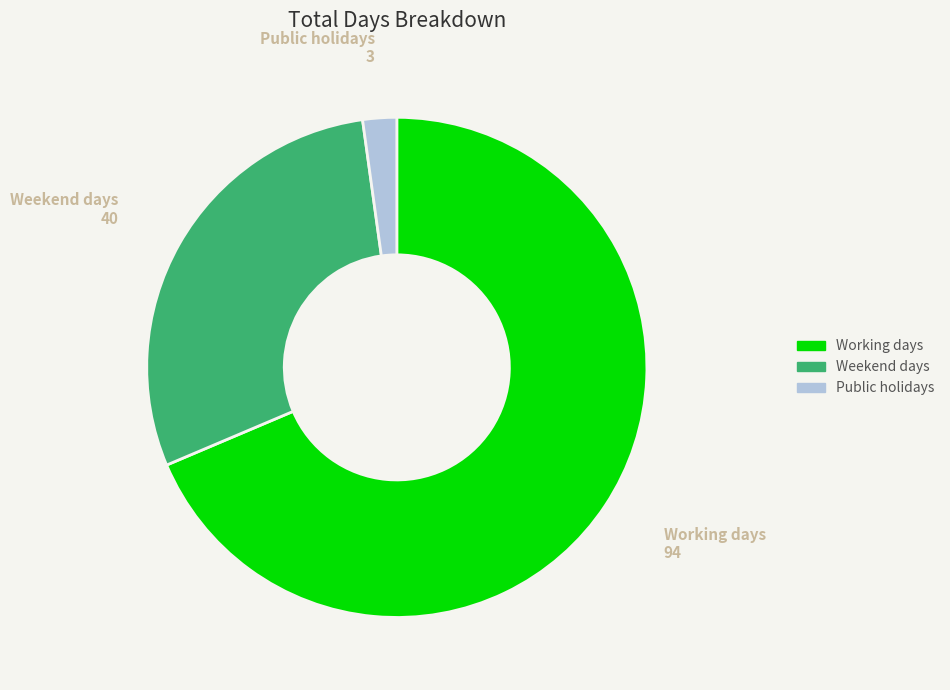

Does any single category account for the majority?

Yes